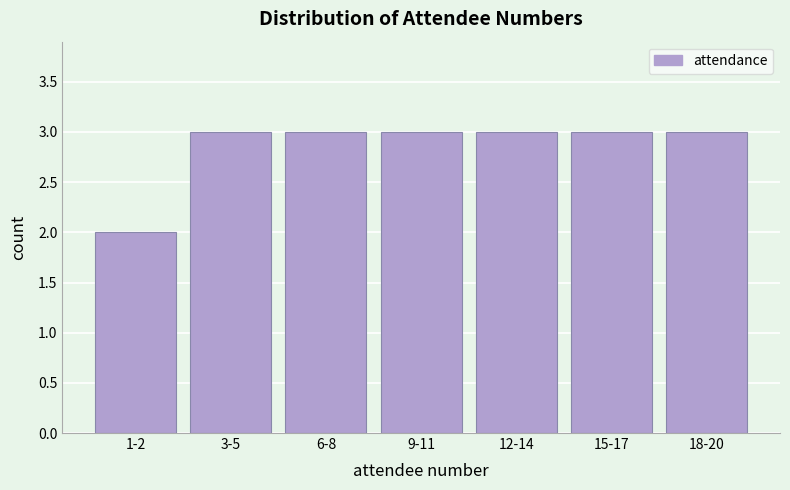

Reading right to left, list all the values displayed in this chart.

18-20=3	15-17=3	12-14=3	9-11=3	6-8=3	3-5=3	1-2=2